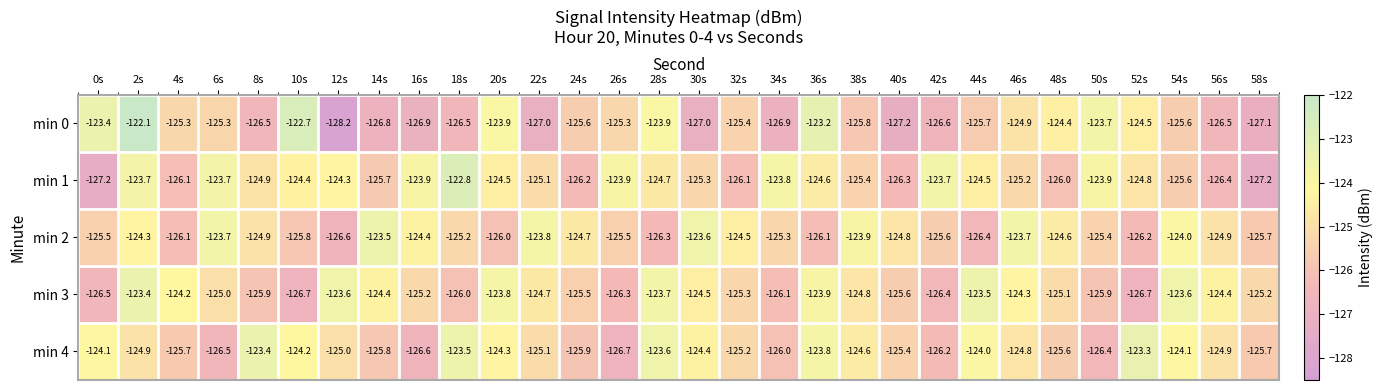

Is it true that min 0 equals -126.5 at 18s?

True